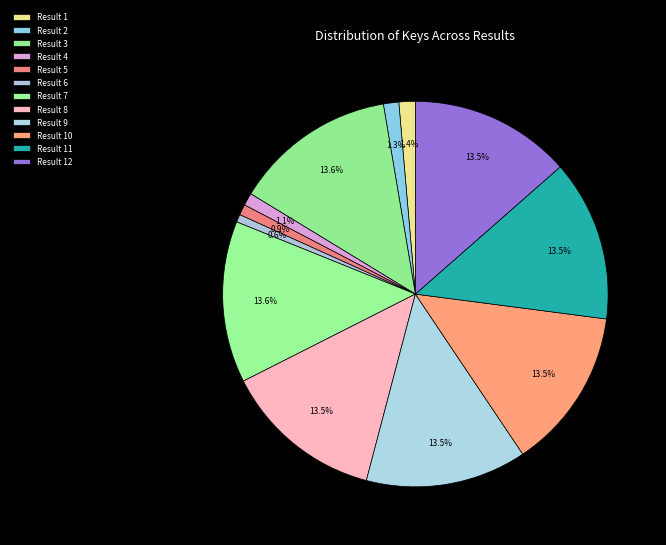

What is the largest slice in the pie chart?

Result 3